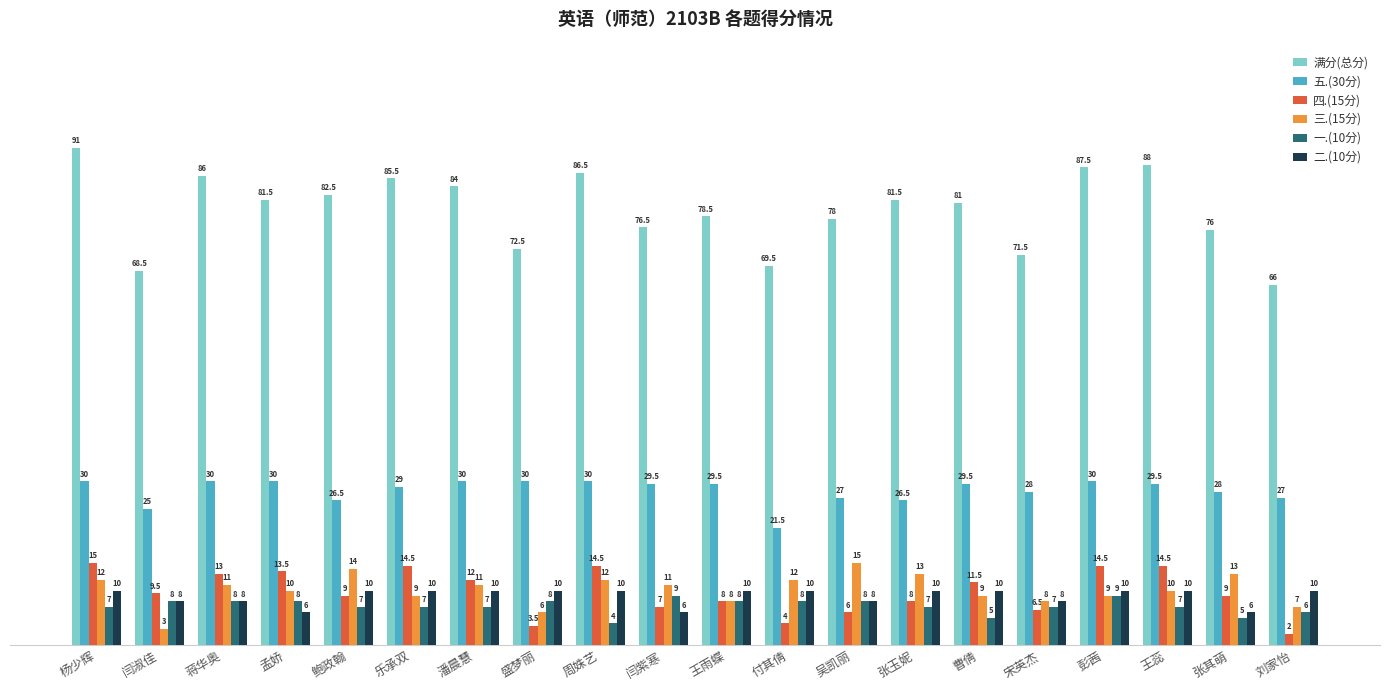

What value does the 满分(总分) series have at 蒋华奥?

86.0